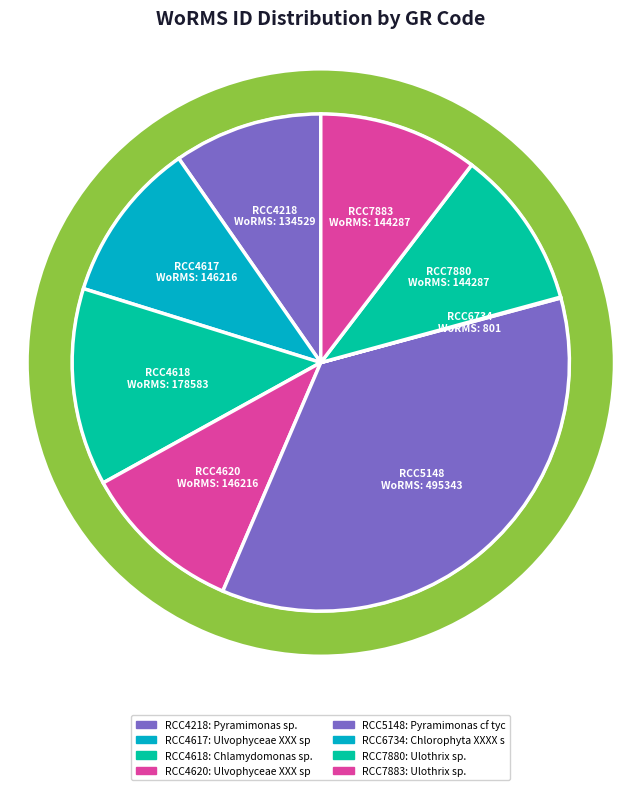

Is there any slice that represents more than half of the pie?

No